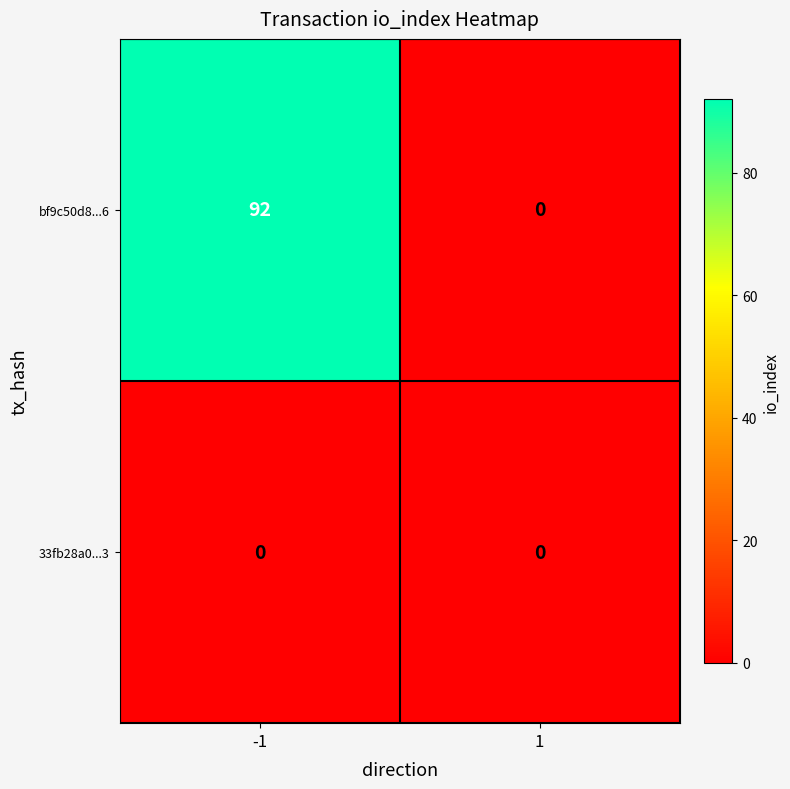

What value does the bf9c50d8...6 series have at -1, to the nearest 10?

90